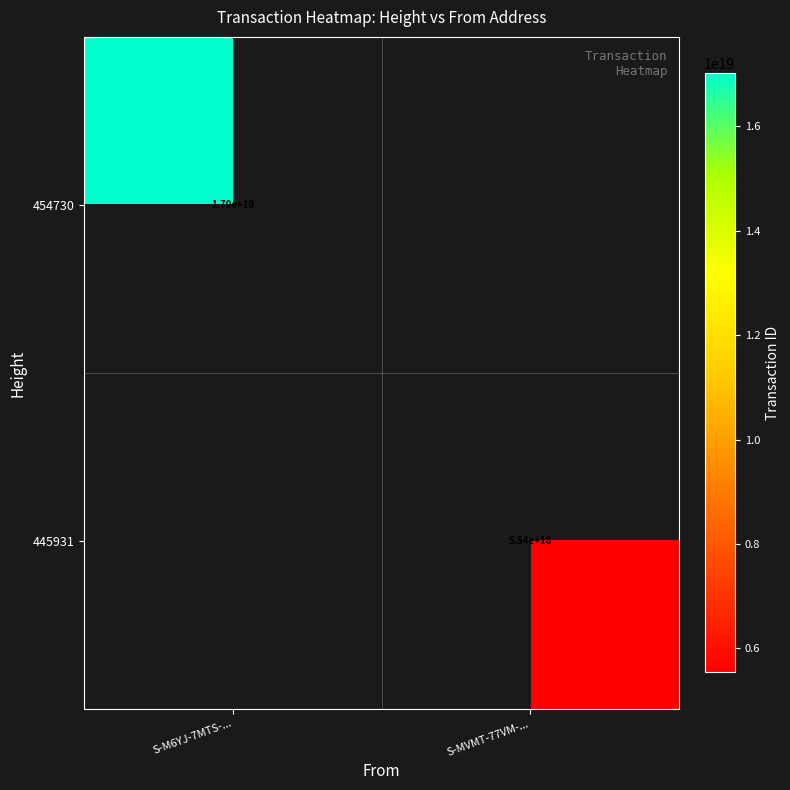

The value of 454730 at S-M6YJ-7MTS-... is 17000000000000000000. True or false?

True